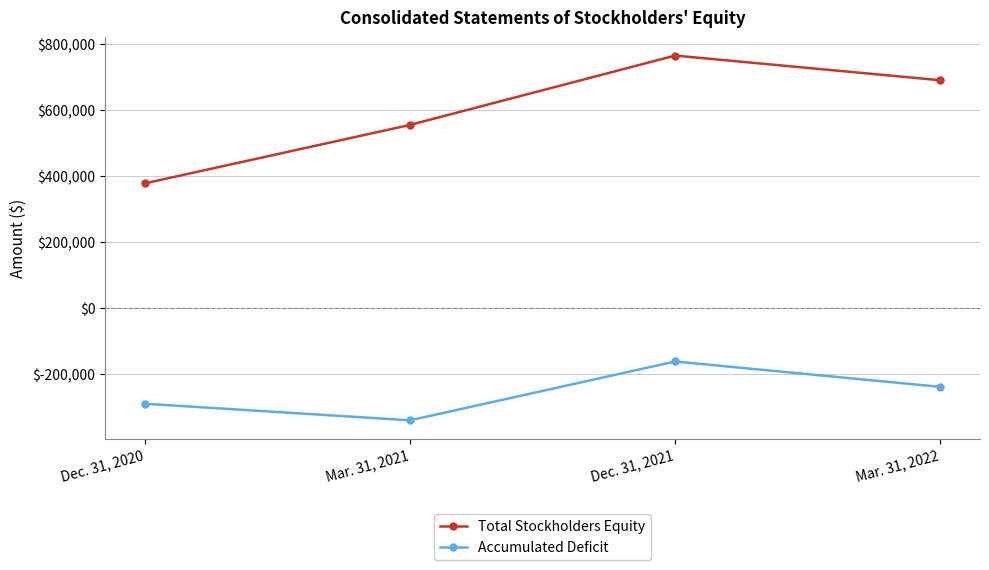

What are all the series names shown in the legend?

Total Stockholders Equity, Accumulated Deficit